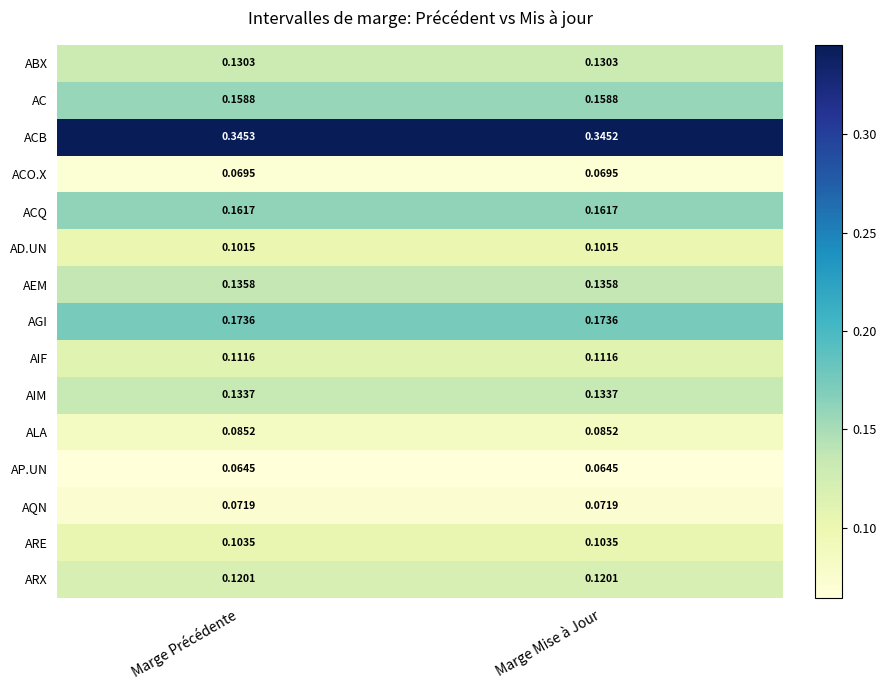

Which label corresponds to the largest value in the chart?

Marge Précédente